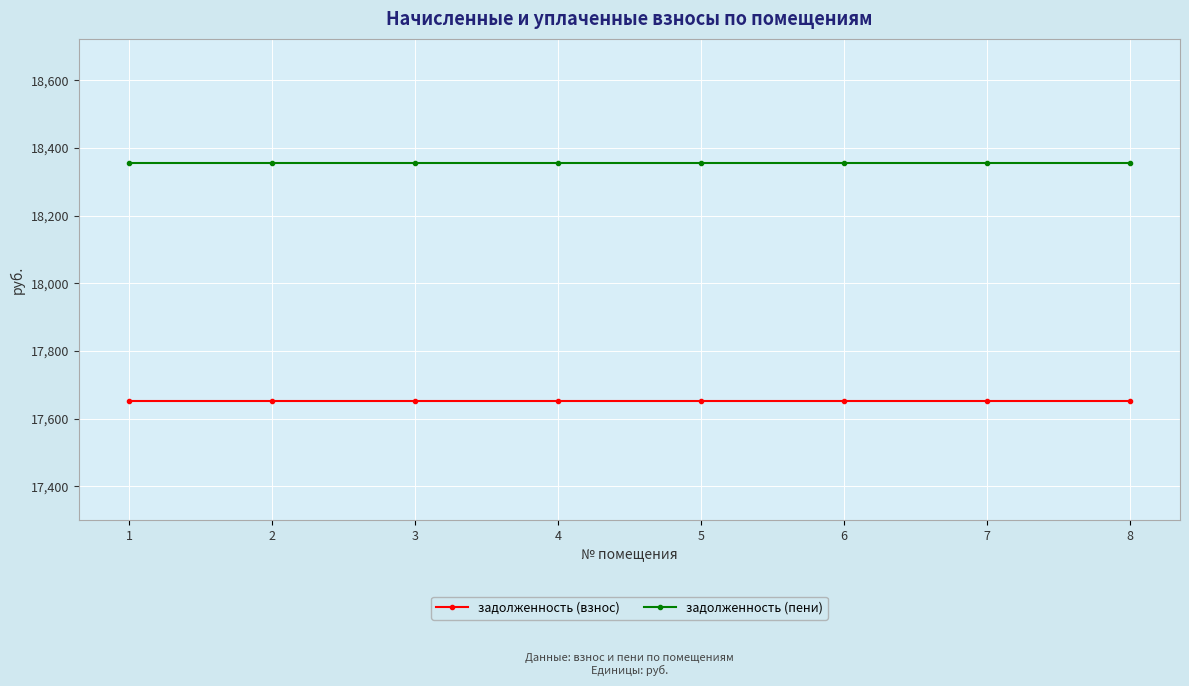

The value of задолженность (взнос) at 6 is 17653.7. True or false?

True